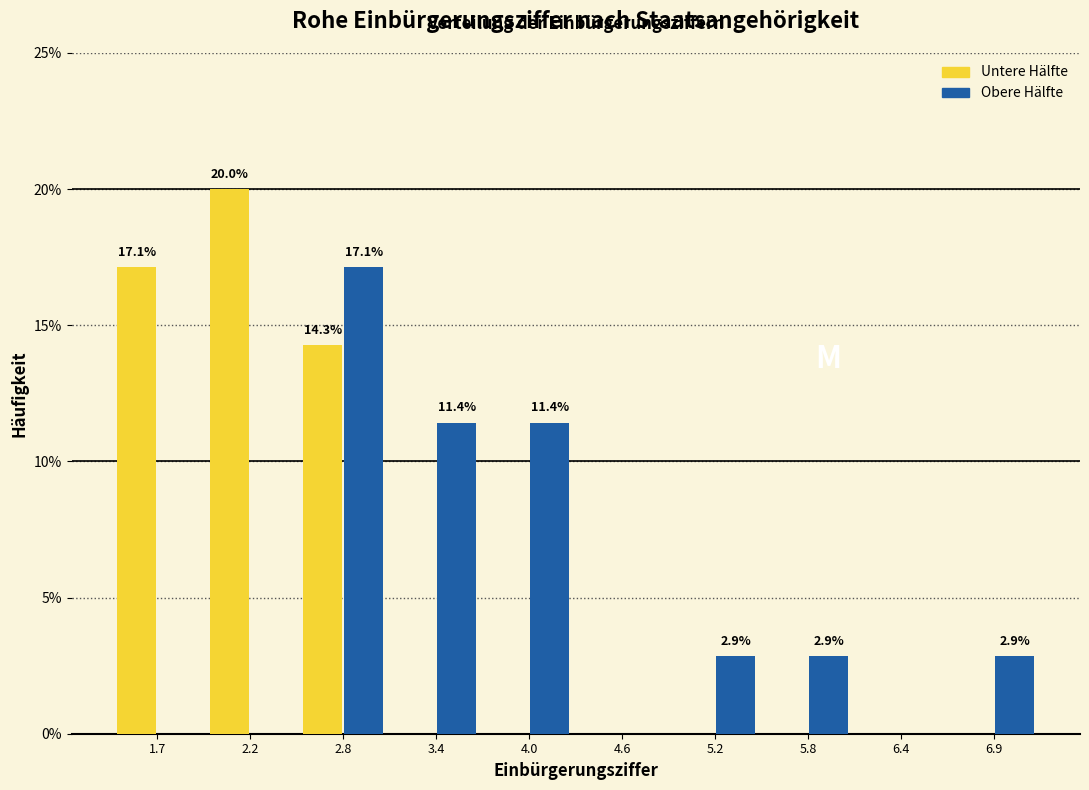

In the Untere Hälfte series, which range on the x-axis has the tallest bar?

2.0 to 2.5